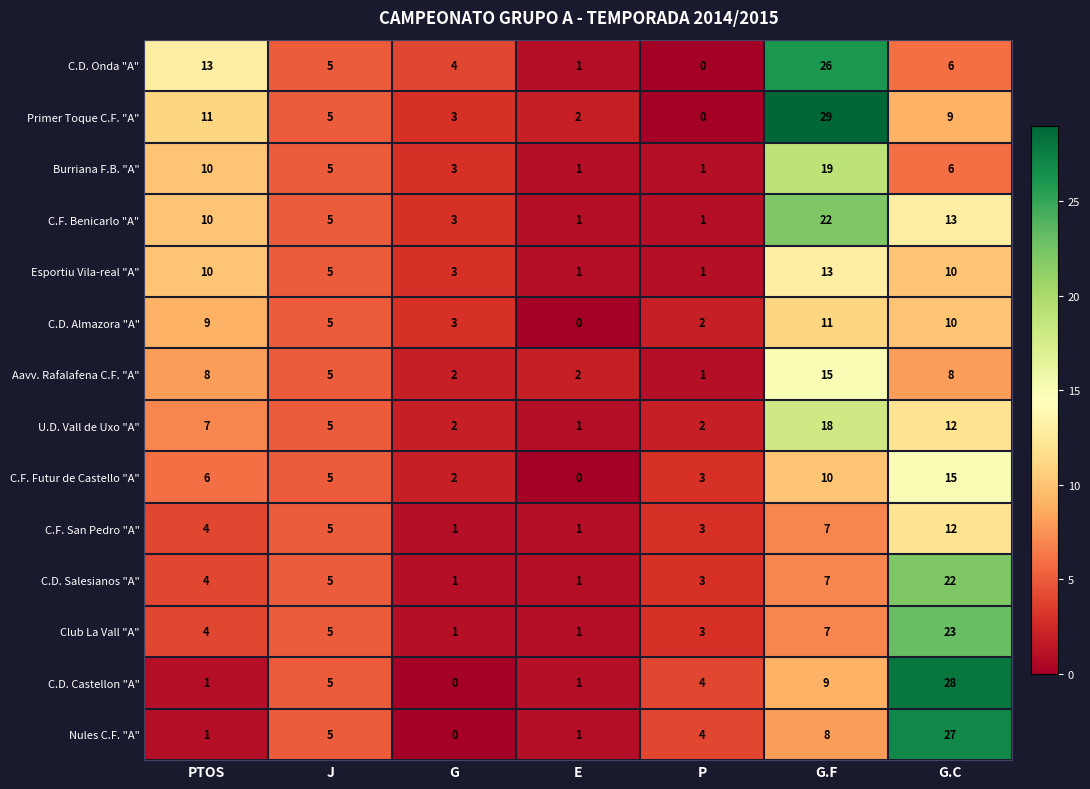

Count the C.F. San Pedro "A" values in the range 1 to 7.

6